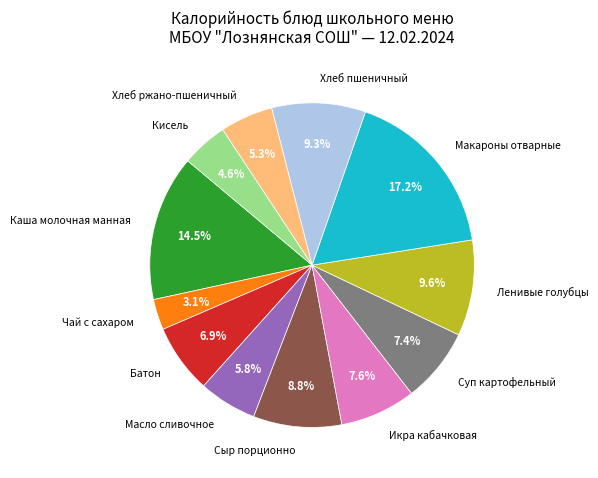

What is the ratio of the value at Чай с сахаром to the value at Хлеб пшеничный?

0.3